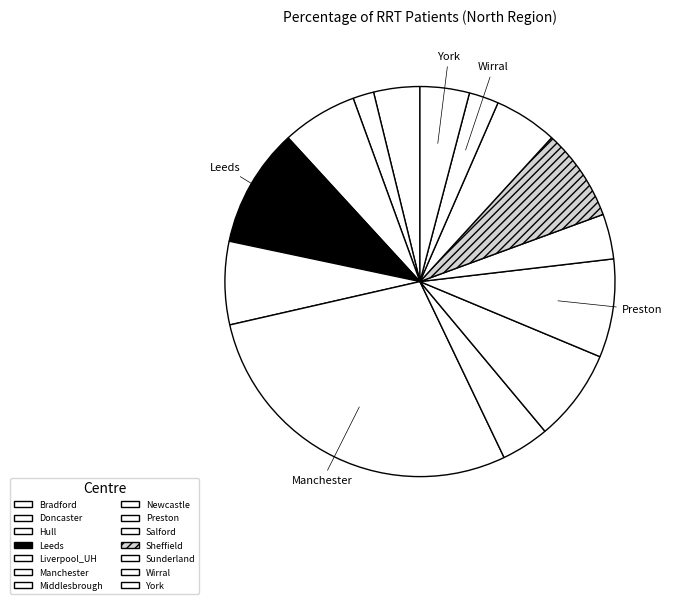

Does Preston represent more than half of the total?

No